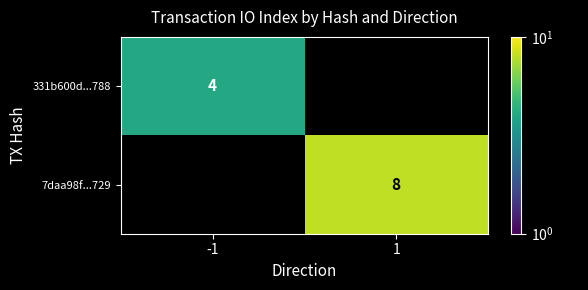

List the series in order of their overall mean, lowest first.

331b600d...788, 7daa98f...729